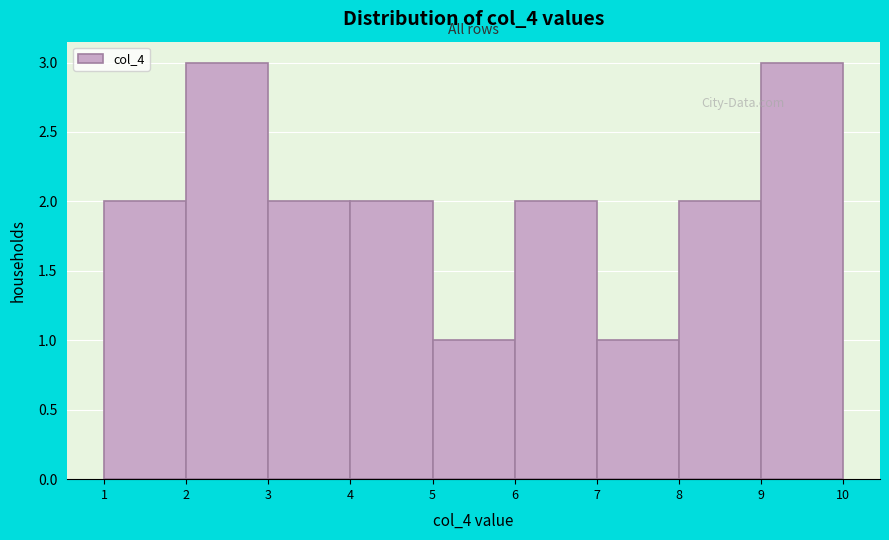

Reading left to right, list every bar in this chart as the range it spans on the x-axis followed by its height. The values are not printed on the chart, so give them approximately, as read against the axis.

1 to 2: 2
2 to 3: 3
3 to 4: 2
4 to 5: 2
5 to 6: 1
6 to 7: 2
7 to 8: 1
8 to 9: 2
9 to 10: 3